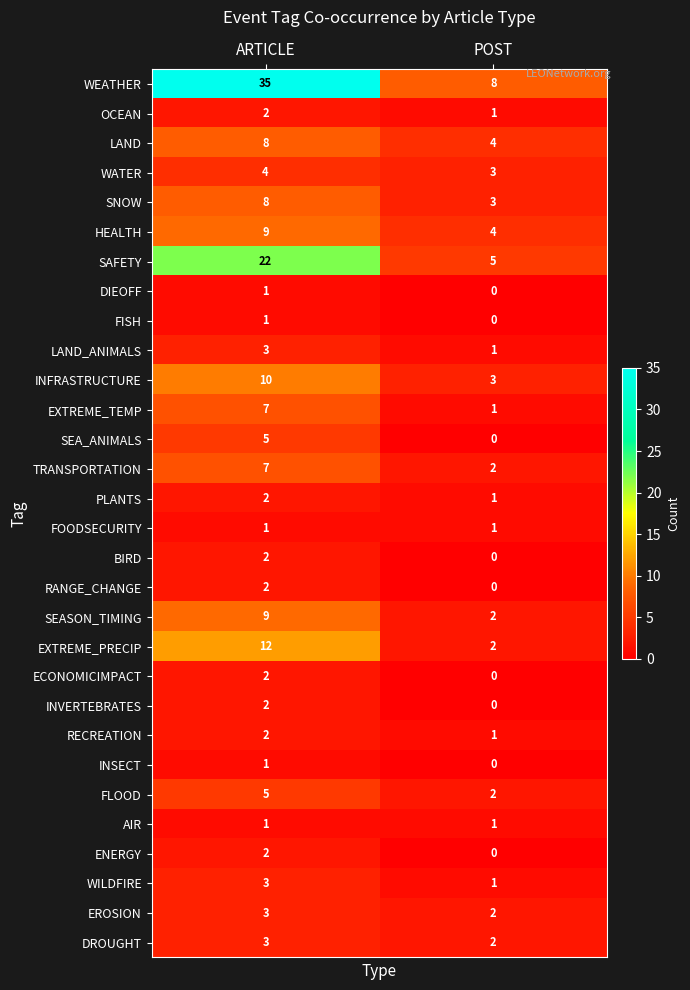

List the labels in order of WATER value, largest first.

ARTICLE, POST